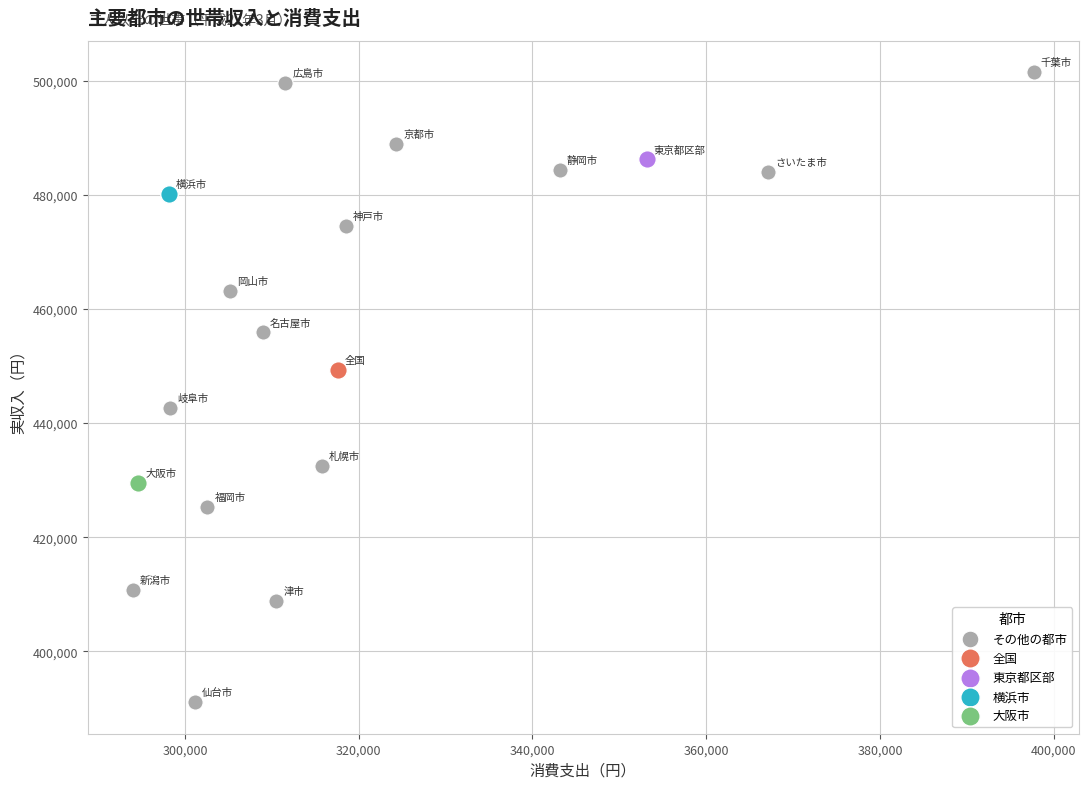

What are all the series names shown in the legend?

その他の都市, 全国, 東京都区部, 横浜市, 大阪市